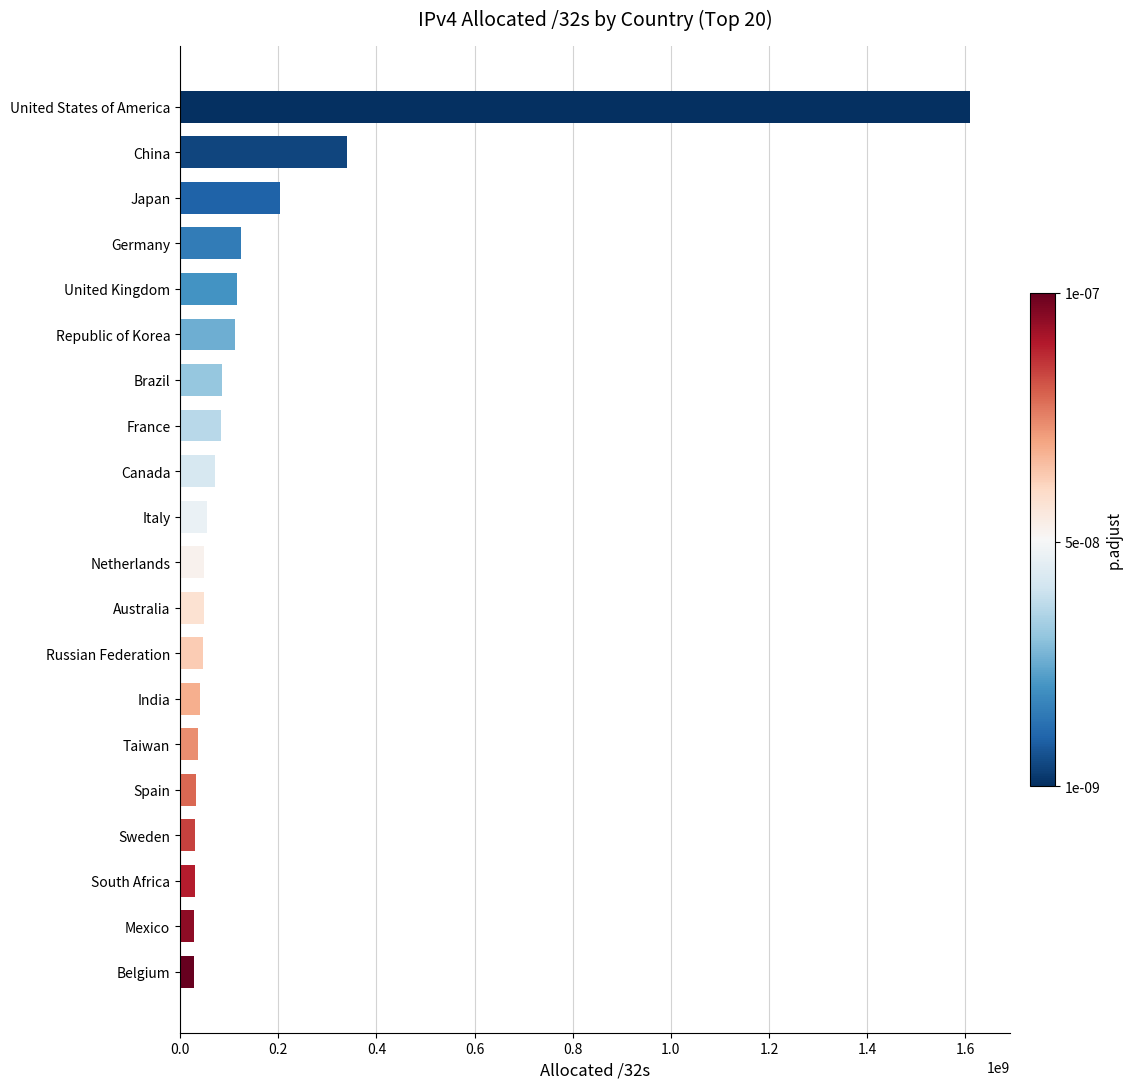

Where is the data nearest to the value 819510080?

China